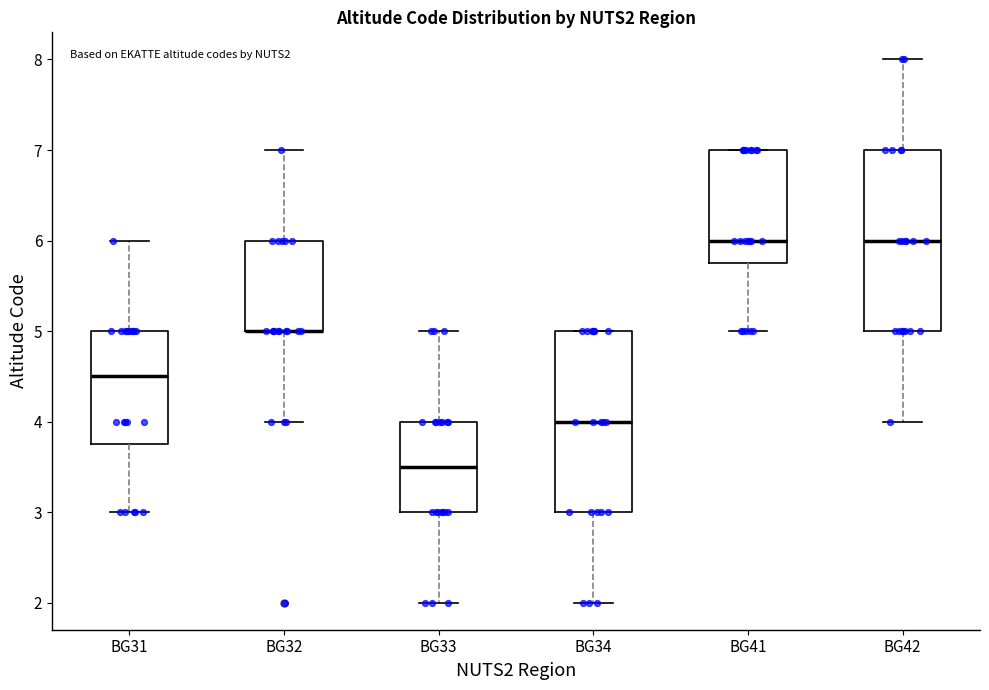

Reading left to right, transcribe this box plot: for each box, give where its median line is, the range the box spans, and where its two whiskers end, as read against the y-axis. The values are not printed on the chart, so give them approximately, as read against the axis.

BG31: median 4.5, box 3.8 to 5.0, whiskers 3.0 to 6.0
BG32: median 5.0 (drawn on the box's lower edge), box 5.0 to 6.0, whiskers 4.0 to 7.0
BG33: median 3.5, box 3.0 to 4.0, whiskers 2.0 to 5.0
BG34: median 4.0, box 3.0 to 5.0, whiskers 2.0 to 5.0
BG41: median 6.0, box 5.8 to 7.0, whiskers 5.0 to 7.0
BG42: median 6.0, box 5.0 to 7.0, whiskers 4.0 to 8.0